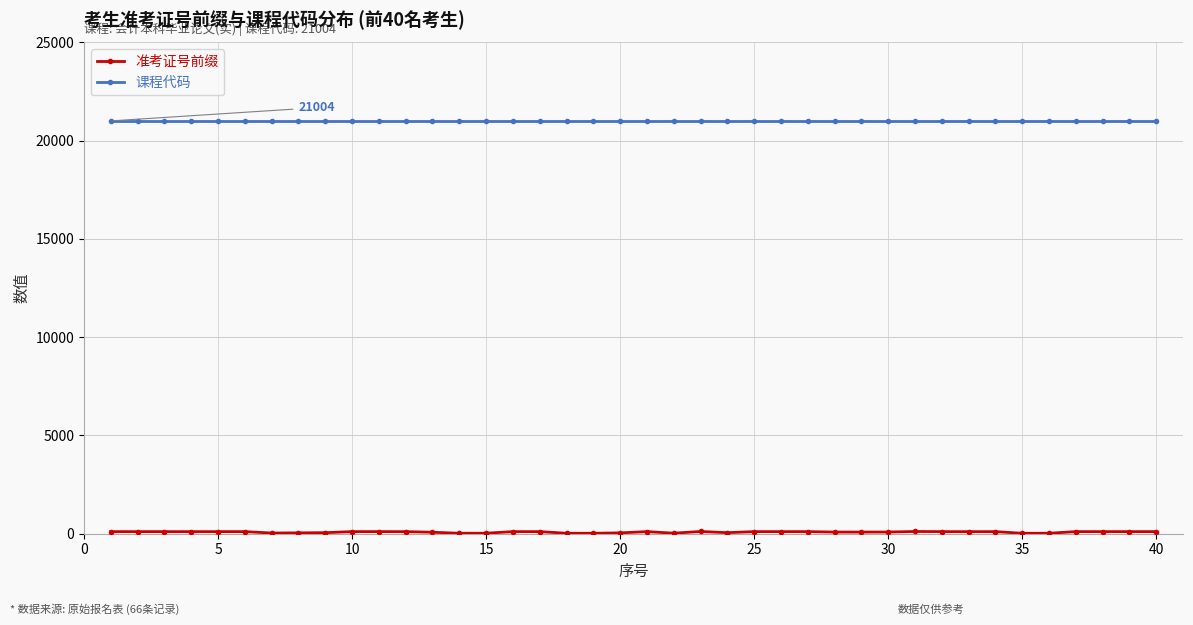

Which series has the largest total across all categories?

课程代码